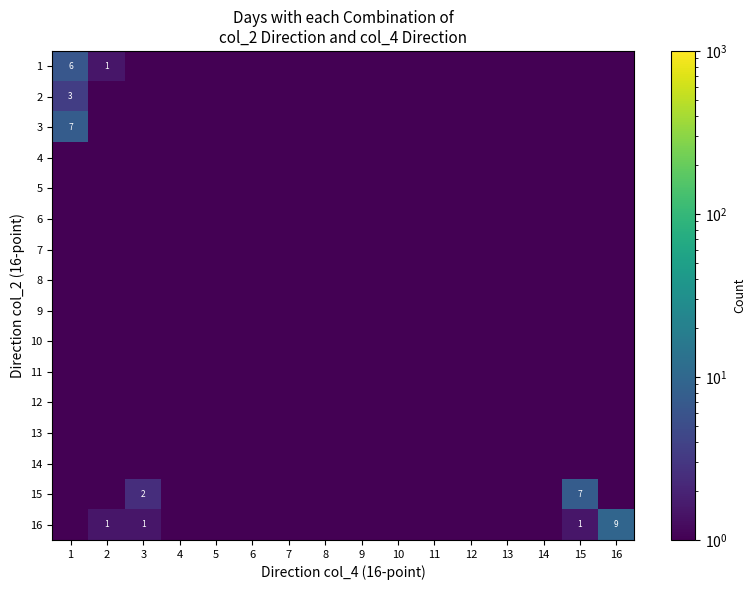

The 9 series shows 0.5 at 11. True or false?

True